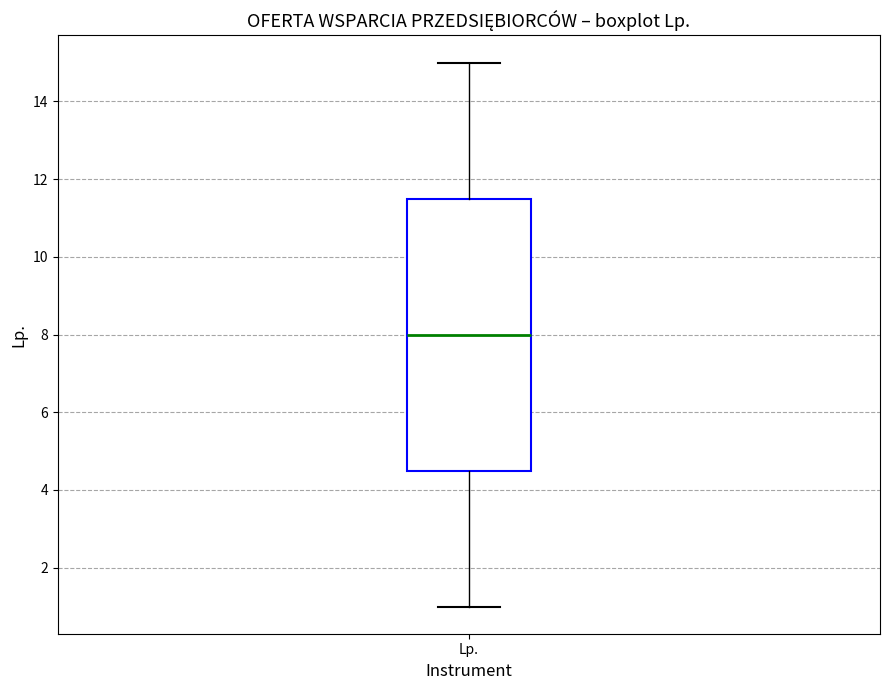

Where does the median line of the box for Lp. sit on the y-axis? The values are not printed on the chart, so give them approximately, as read against the axis.

8.0